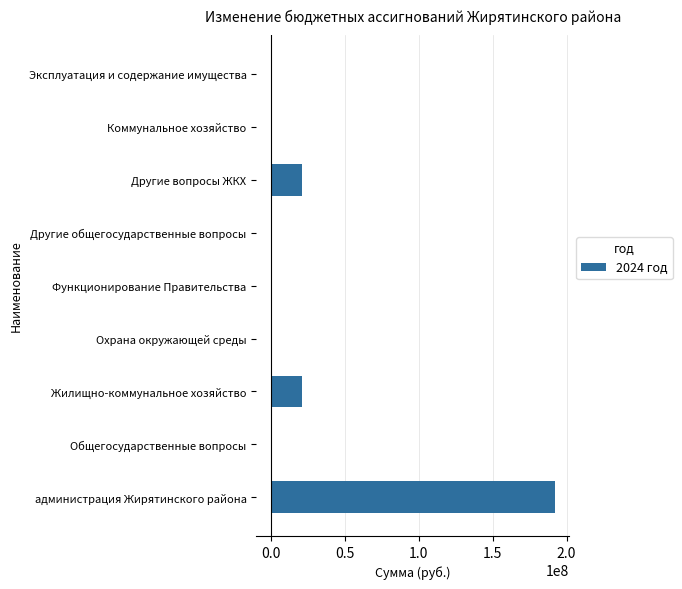

How many values exceed -100000?

4